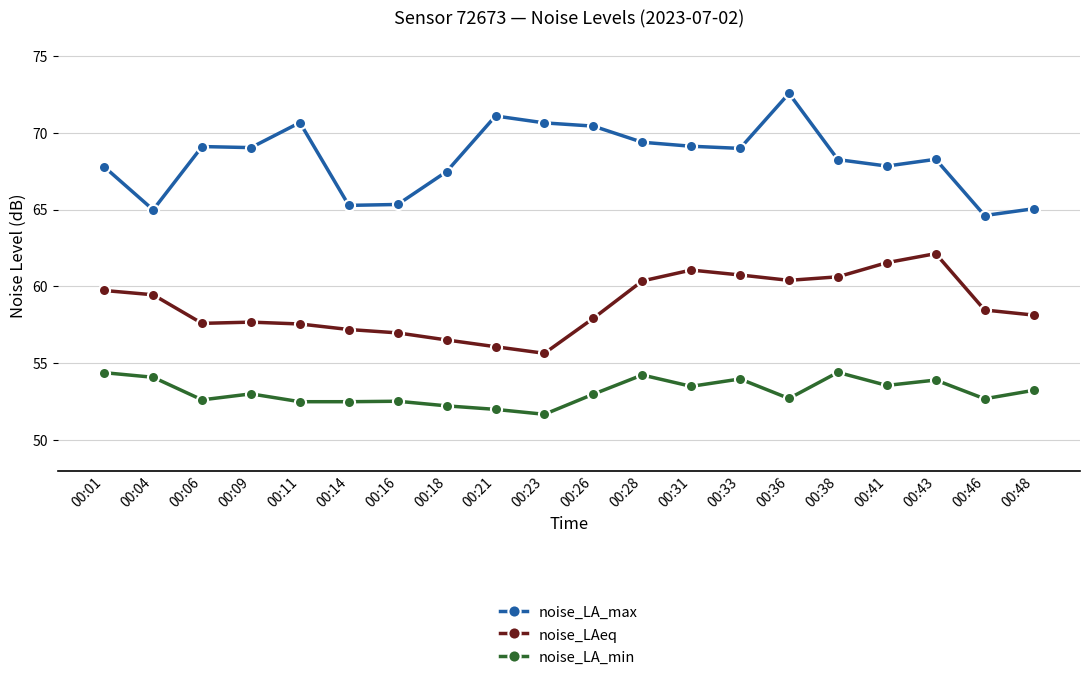

List the series in order of their peak value, lowest first.

noise_LA_min, noise_LAeq, noise_LA_max